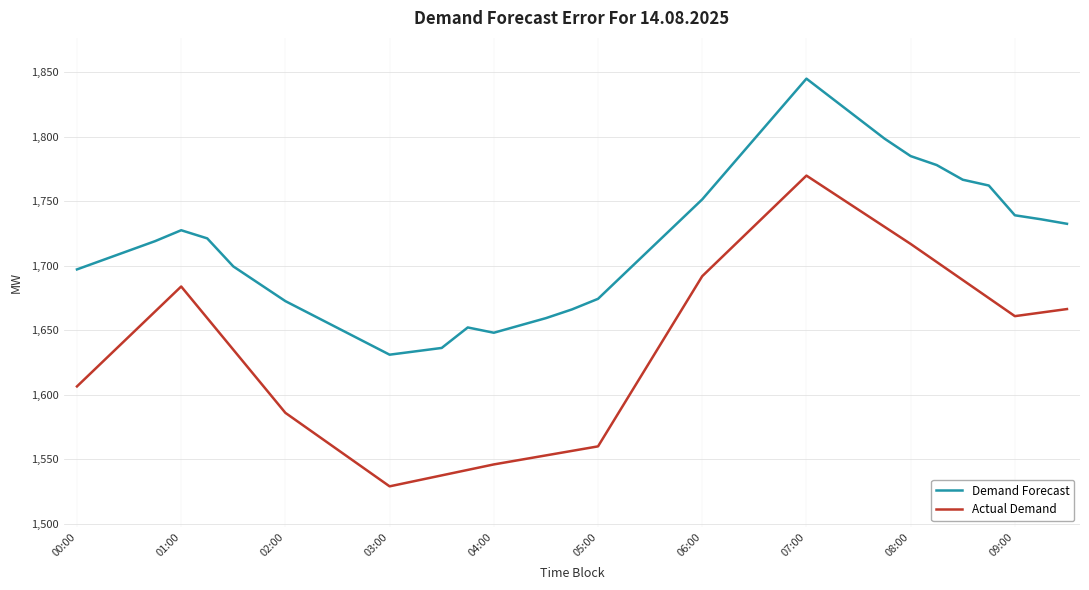

Which series has the largest range (max minus min)?

Actual Demand